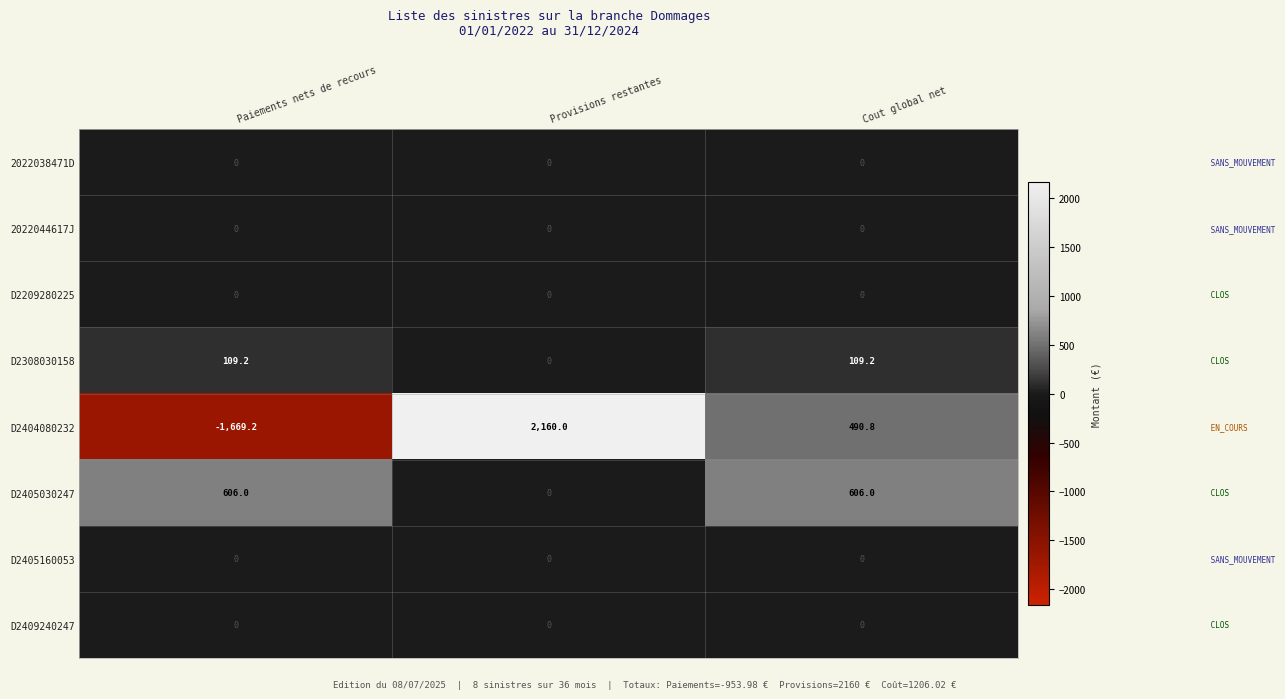

Which series has the largest total across all categories?

D2405030247